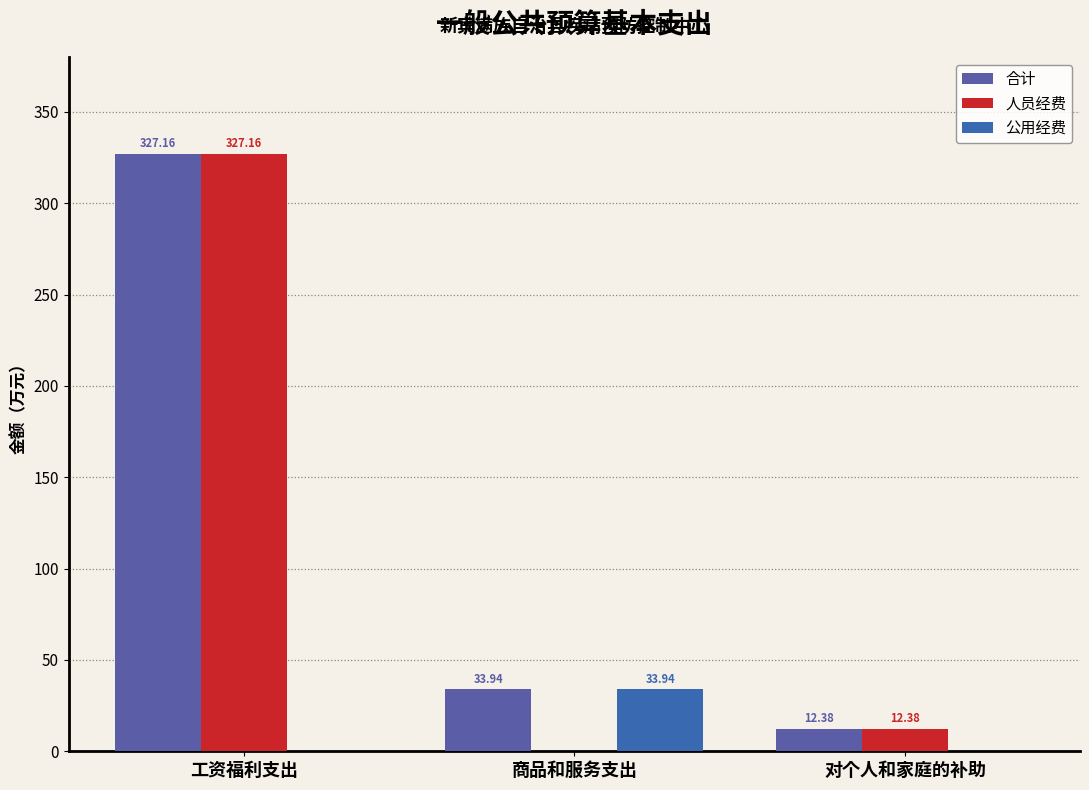

What is the sum of the 合计 values at 商品和服务支出 and 工资福利支出?

361.1